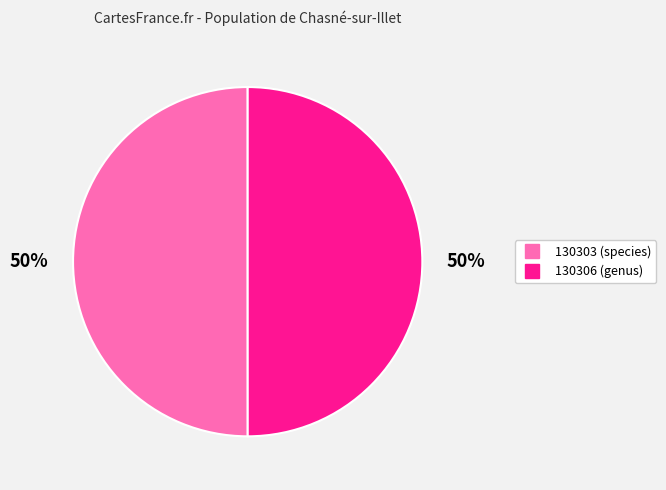

To the nearest percent, what is the combined percentage of 130303 and 130306?

100%